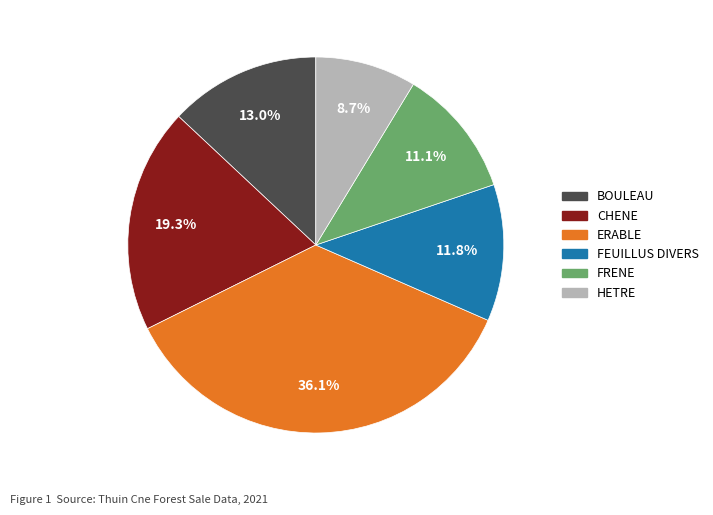

How many slices are in this pie chart?

6